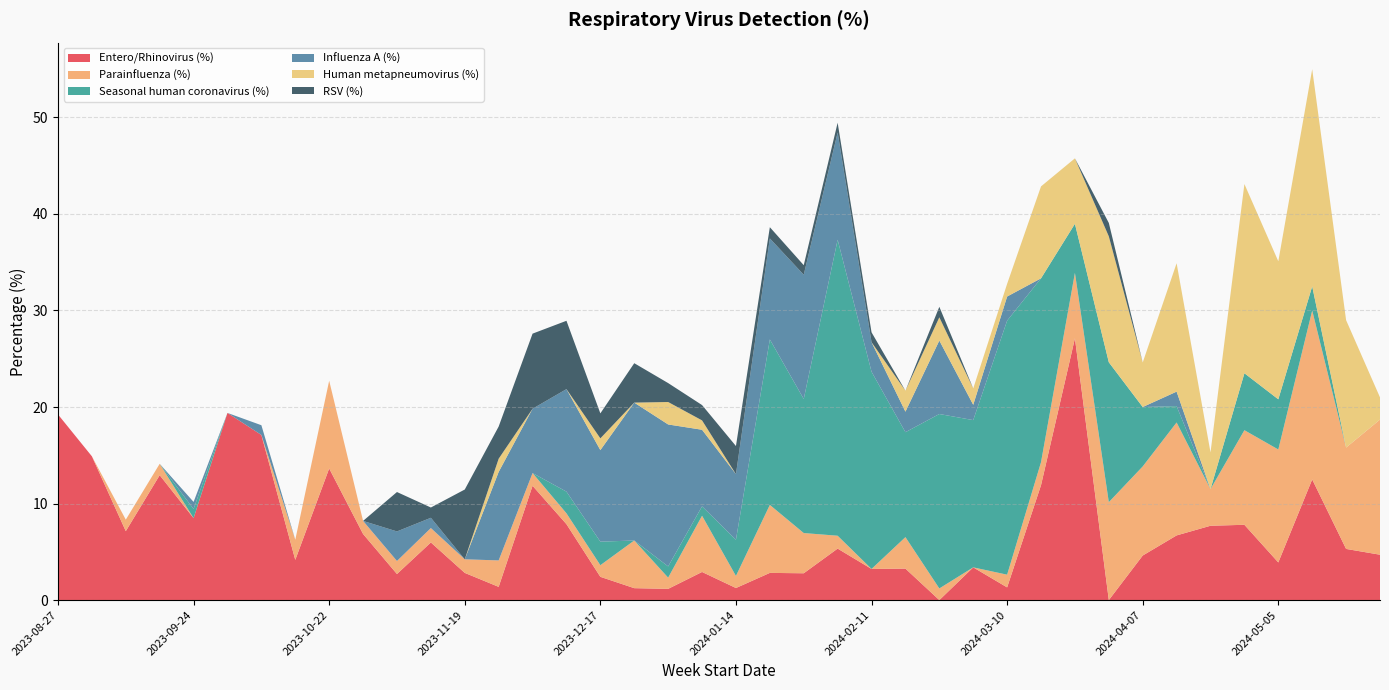

Reading left to right, list all the values displayed in this chart.

Entero/Rhinovirus (%): 2023-08-27=19.2	2023-09-03=14.9	2023-09-10=7.1	2023-09-17=12.9	2023-09-24=8.5	2023-10-01=19.4	2023-10-08=17.1	2023-10-15=4.2	2023-10-22=13.6	2023-10-29=6.8	2023-11-05=2.7	2023-11-12=6.0	2023-11-19=2.8	2023-11-26=1.4	2023-12-03=11.8	2023-12-10=7.9	2023-12-17=2.4	2023-12-24=1.2	2023-12-31=1.2	2024-01-07=2.9	2024-01-14=1.2	2024-01-21=2.8	2024-01-28=2.8	2024-02-04=5.3	2024-02-11=3.2	2024-02-18=3.3	2024-02-25=0.0	2024-03-03=3.4	2024-03-10=1.3	2024-03-17=11.9	2024-03-24=27.1	2024-03-31=0.0	2024-04-07=4.6	2024-04-14=6.7	2024-04-21=7.7	2024-04-28=7.8	2024-05-05=3.9	2024-05-12=12.5	2024-05-19=5.3	2024-05-26=4.7
Parainfluenza (%): 2023-08-27=0.0	2023-09-03=0.0	2023-09-10=1.2	2023-09-17=1.2	2023-09-24=0.0	2023-10-01=0.0	2023-10-08=0.0	2023-10-15=2.1	2023-10-22=9.1	2023-10-29=1.4	2023-11-05=1.4	2023-11-12=1.5	2023-11-19=1.4	2023-11-26=2.7	2023-12-03=1.3	2023-12-10=1.1	2023-12-17=1.2	2023-12-24=4.9	2023-12-31=1.2	2024-01-07=5.8	2024-01-14=1.2	2024-01-21=7.0	2024-01-28=4.2	2024-02-04=1.3	2024-02-11=0.0	2024-02-18=3.3	2024-02-25=1.2	2024-03-03=0.0	2024-03-10=1.3	2024-03-17=2.4	2024-03-24=6.8	2024-03-31=10.1	2024-04-07=9.2	2024-04-14=11.7	2024-04-21=3.8	2024-04-28=9.8	2024-05-05=11.7	2024-05-12=17.5	2024-05-19=10.5	2024-05-26=14.0
Seasonal human coronavirus (%): 2023-08-27=0.0	2023-09-03=0.0	2023-09-10=0.0	2023-09-17=0.0	2023-09-24=0.9	2023-10-01=0.0	2023-10-08=0.0	2023-10-15=0.0	2023-10-22=0.0	2023-10-29=0.0	2023-11-05=0.0	2023-11-12=0.0	2023-11-19=0.0	2023-11-26=0.0	2023-12-03=0.0	2023-12-10=2.2	2023-12-17=2.4	2023-12-24=0.0	2023-12-31=1.2	2024-01-07=1.0	2024-01-14=3.8	2024-01-21=17.1	2024-01-28=13.9	2024-02-04=30.7	2024-02-11=20.4	2024-02-18=10.9	2024-02-25=18.1	2024-03-03=15.3	2024-03-10=26.3	2024-03-17=19.0	2024-03-24=5.1	2024-03-31=14.5	2024-04-07=6.2	2024-04-14=1.7	2024-04-21=0.0	2024-04-28=5.9	2024-05-05=5.2	2024-05-12=2.5	2024-05-19=0.0	2024-05-26=0.0
Influenza A (%): 2023-08-27=0.0	2023-09-03=0.0	2023-09-10=0.0	2023-09-17=0.0	2023-09-24=0.7	2023-10-01=0.0	2023-10-08=1.0	2023-10-15=0.0	2023-10-22=0.0	2023-10-29=0.0	2023-11-05=3.1	2023-11-12=1.1	2023-11-19=0.0	2023-11-26=9.2	2023-12-03=6.7	2023-12-10=10.6	2023-12-17=9.5	2023-12-24=14.3	2023-12-31=14.7	2024-01-07=7.9	2024-01-14=6.8	2024-01-21=10.5	2024-01-28=12.9	2024-02-04=11.1	2024-02-11=3.1	2024-02-18=2.1	2024-02-25=7.6	2024-03-03=1.6	2024-03-10=2.5	2024-03-17=0.0	2024-03-24=0.0	2024-03-31=0.0	2024-04-07=0.0	2024-04-14=1.5	2024-04-21=0.0	2024-04-28=0.0	2024-05-05=0.0	2024-05-12=0.0	2024-05-19=0.0	2024-05-26=0.0
Human metapneumovirus (%): 2023-08-27=0.0	2023-09-03=0.0	2023-09-10=0.0	2023-09-17=0.0	2023-09-24=0.0	2023-10-01=0.0	2023-10-08=0.0	2023-10-15=0.0	2023-10-22=0.0	2023-10-29=0.0	2023-11-05=0.0	2023-11-12=0.0	2023-11-19=0.0	2023-11-26=1.4	2023-12-03=0.0	2023-12-10=0.0	2023-12-17=1.2	2023-12-24=0.0	2023-12-31=2.3	2024-01-07=1.0	2024-01-14=0.0	2024-01-21=0.0	2024-01-28=0.0	2024-02-04=0.0	2024-02-11=0.0	2024-02-18=2.2	2024-02-25=2.4	2024-03-03=1.7	2024-03-10=1.3	2024-03-17=9.5	2024-03-24=6.8	2024-03-31=13.0	2024-04-07=4.6	2024-04-14=13.3	2024-04-21=3.8	2024-04-28=19.6	2024-05-05=14.3	2024-05-12=22.5	2024-05-19=13.2	2024-05-26=2.3
RSV (%): 2023-08-27=0.0	2023-09-03=0.0	2023-09-10=0.0	2023-09-17=0.0	2023-09-24=0.0	2023-10-01=0.0	2023-10-08=0.0	2023-10-15=0.0	2023-10-22=0.0	2023-10-29=0.0	2023-11-05=4.1	2023-11-12=1.1	2023-11-19=7.2	2023-11-26=3.3	2023-12-03=7.8	2023-12-10=7.1	2023-12-17=2.6	2023-12-24=4.1	2023-12-31=2.0	2024-01-07=1.6	2024-01-14=2.9	2024-01-21=1.2	2024-01-28=1.0	2024-02-04=1.0	2024-02-11=1.0	2024-02-18=0.0	2024-02-25=1.1	2024-03-03=0.0	2024-03-10=0.0	2024-03-17=0.0	2024-03-24=0.0	2024-03-31=1.4	2024-04-07=0.0	2024-04-14=0.0	2024-04-21=0.0	2024-04-28=0.0	2024-05-05=0.0	2024-05-12=0.0	2024-05-19=0.0	2024-05-26=0.0